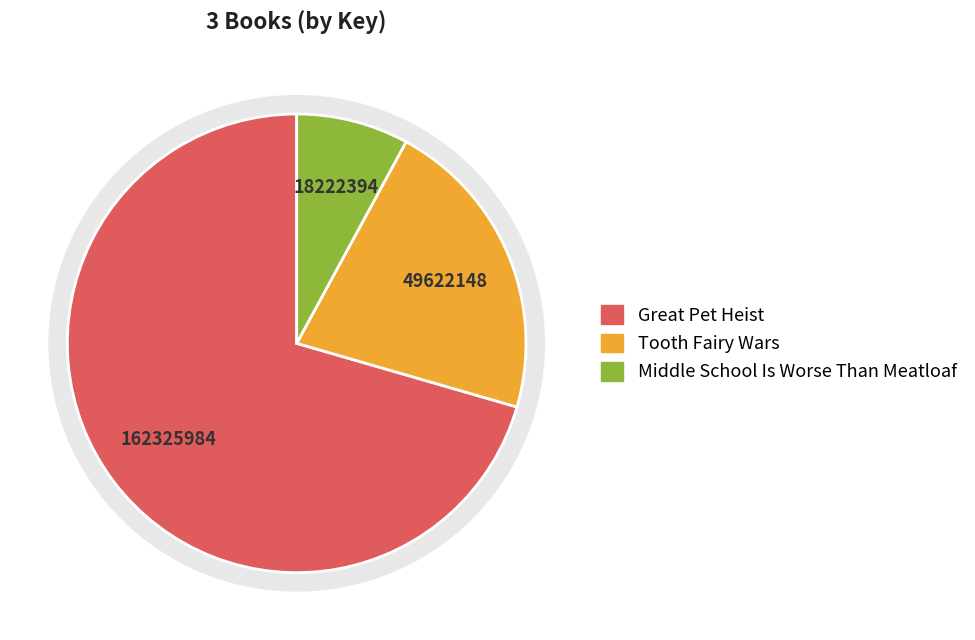

Which slice is the largest?

Great Pet Heist (Trade Paperback)